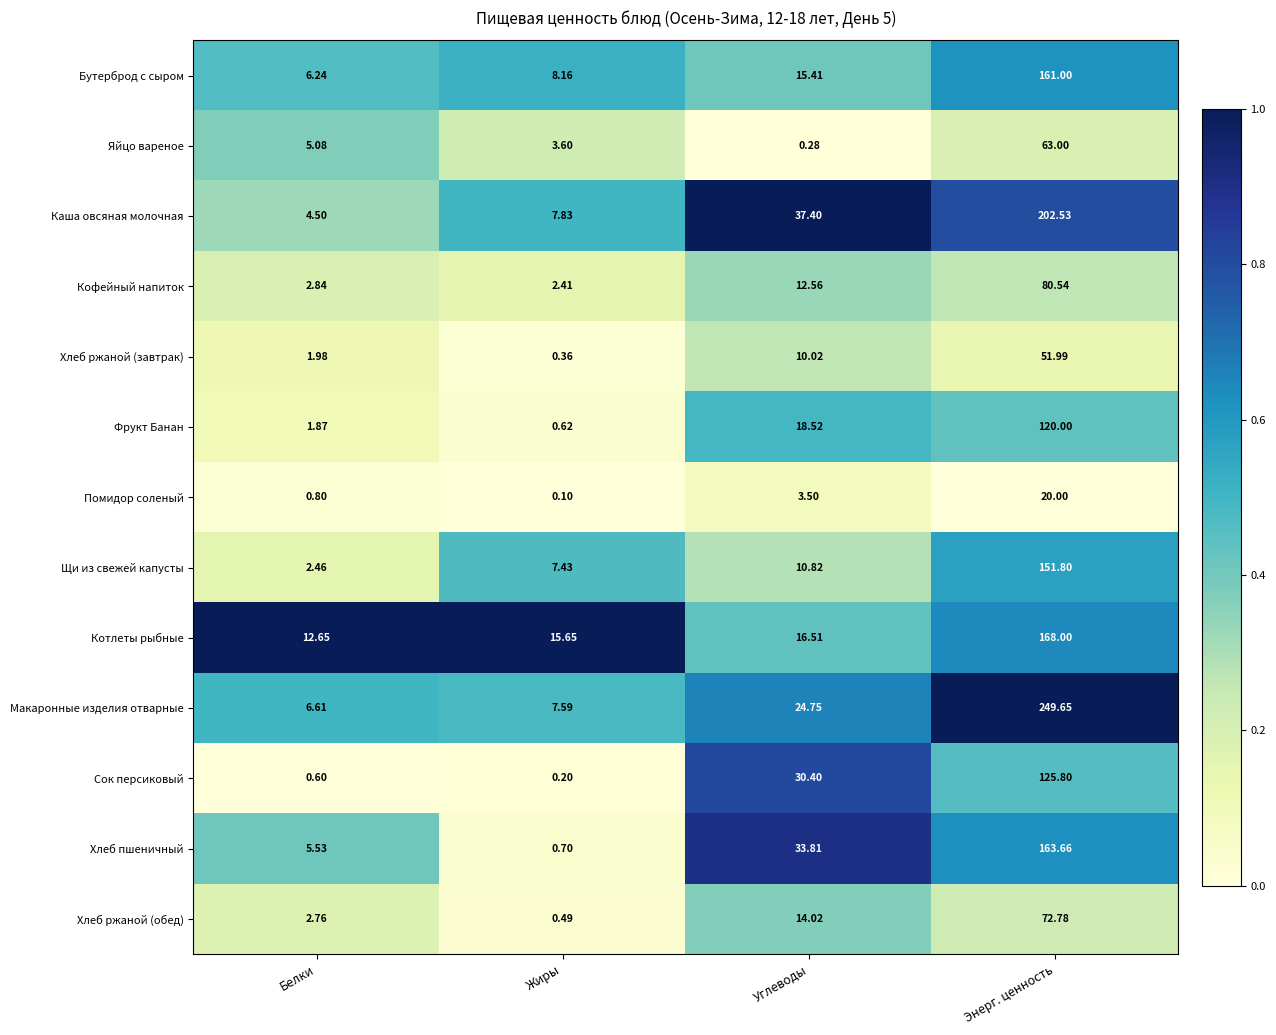

At which category does the chart reach its minimum across all series?

Жиры